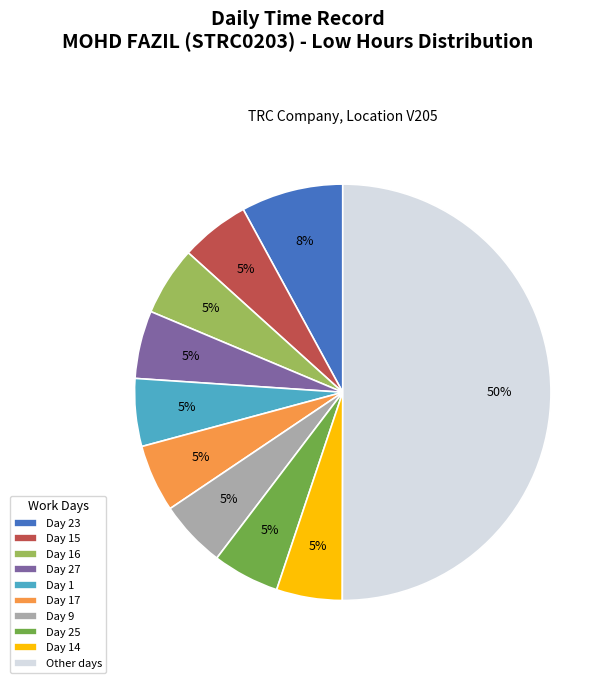

Count the number of slices in the pie.

10